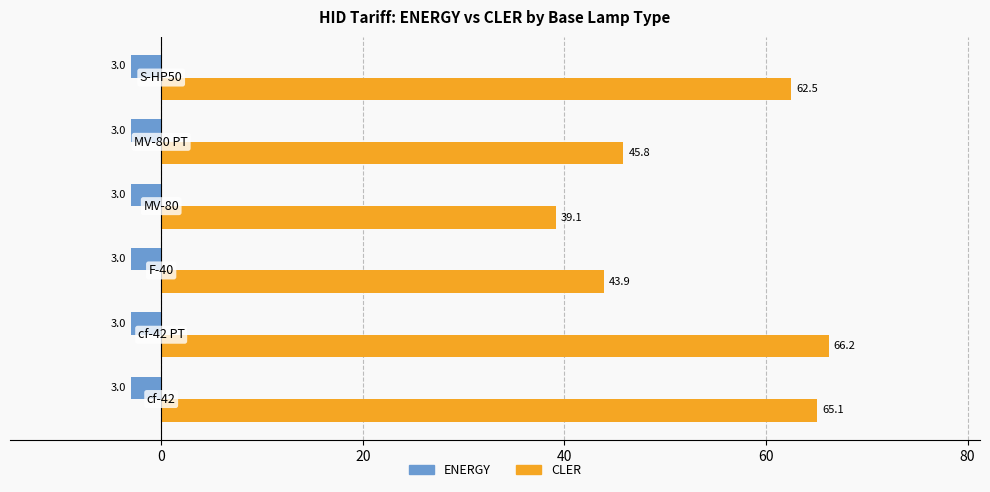

Which series has the widest spread of values?

CLER